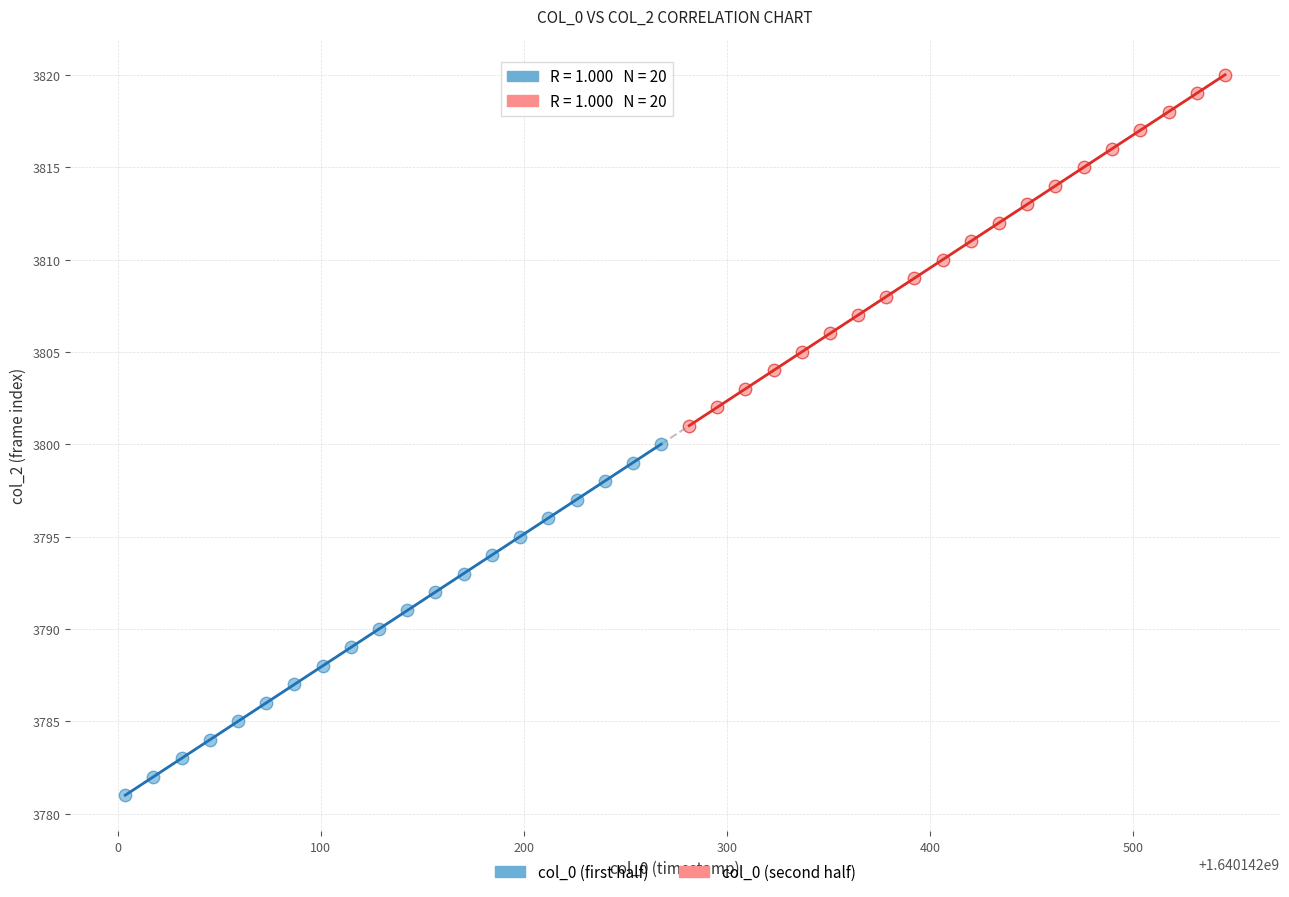

Which series reaches the maximum Y coordinate?

col_0 (second half)